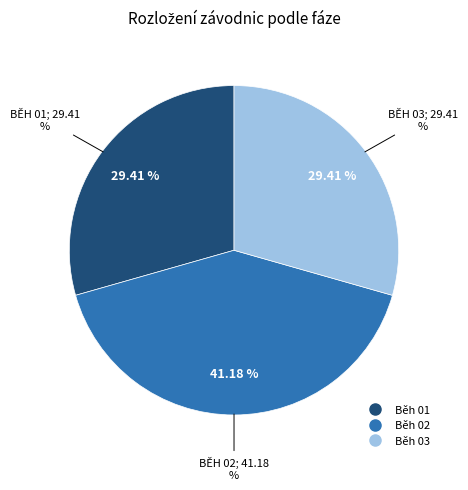

Which has a higher value, Běh 01 or Běh 02?

Běh 02